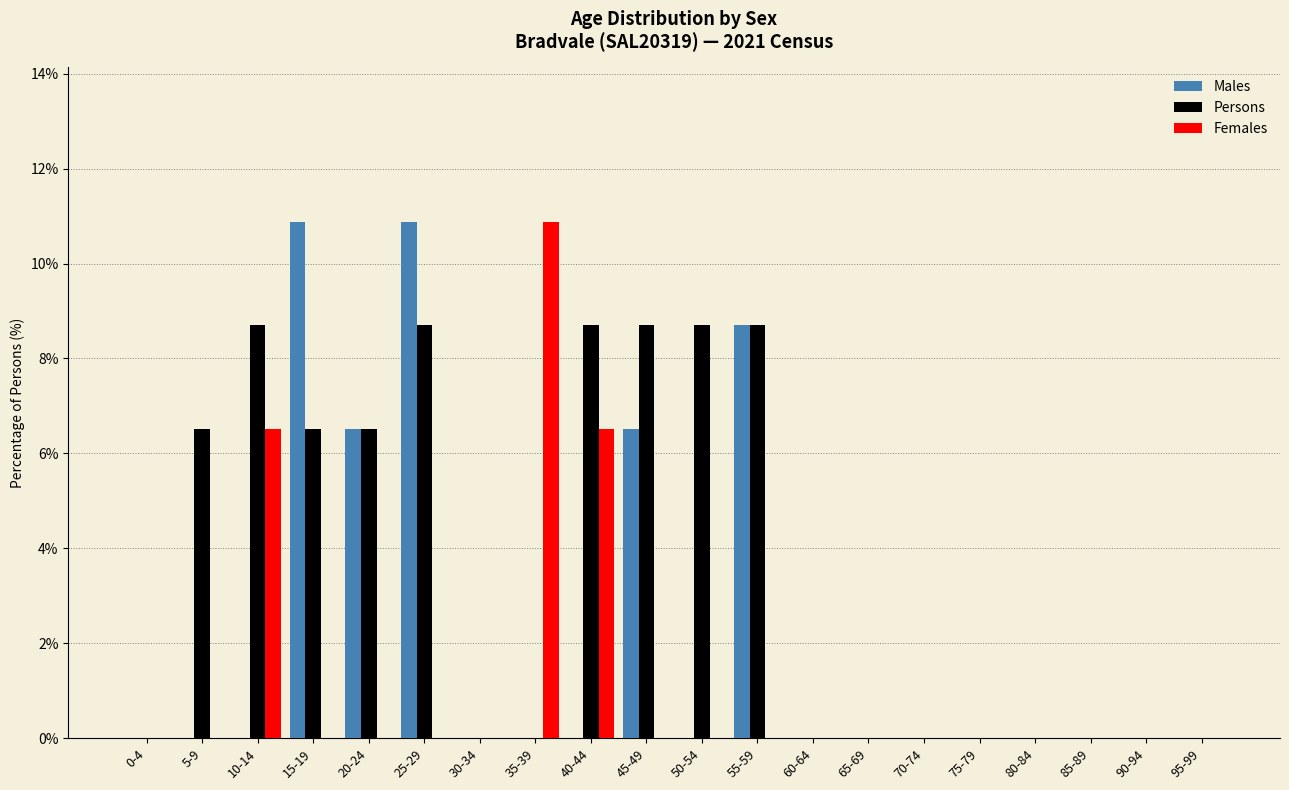

Which series changed the most between 10-14 and 30-34?

Persons